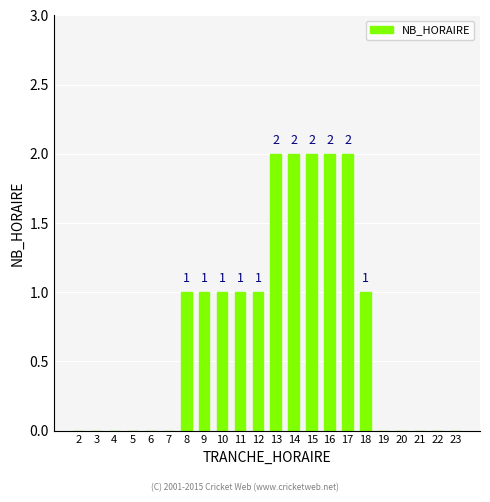

What is the sum of all values?

16